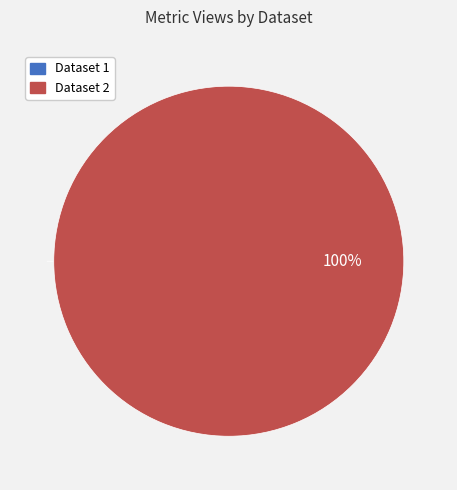

Is it true that 60d201de0781901de8633279 is 99% of the pie?

False